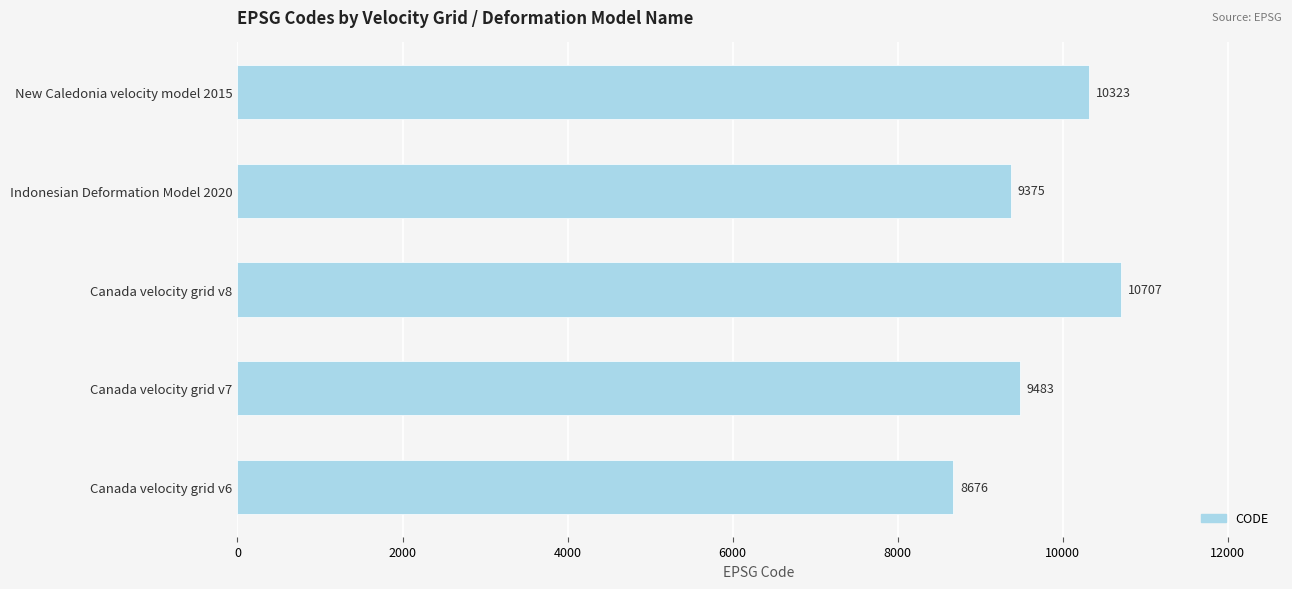

Rank the categories by value from highest to lowest.

Canada velocity grid v8, New Caledonia velocity model 2015, Canada velocity grid v7, Indonesian Deformation Model 2020, Canada velocity grid v6